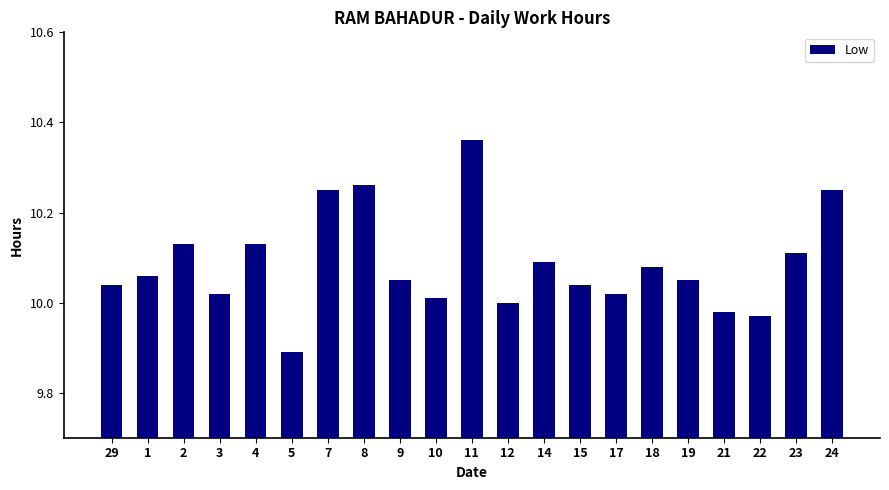

At which category does the chart reach its peak across all series?

11